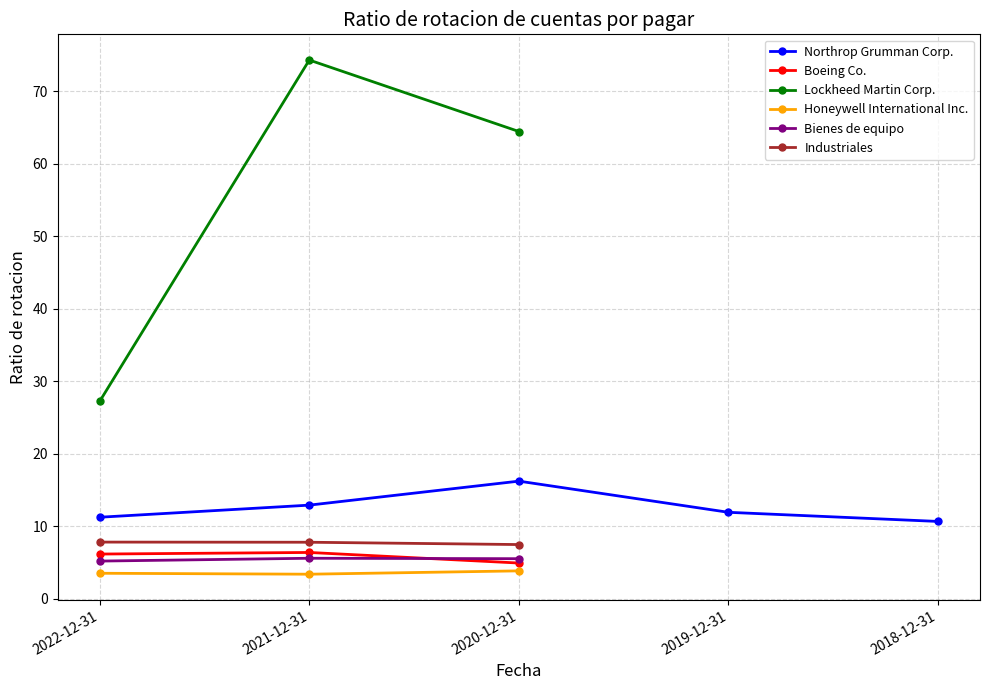

How many positive values does the Lockheed Martin Corp. series have?

3